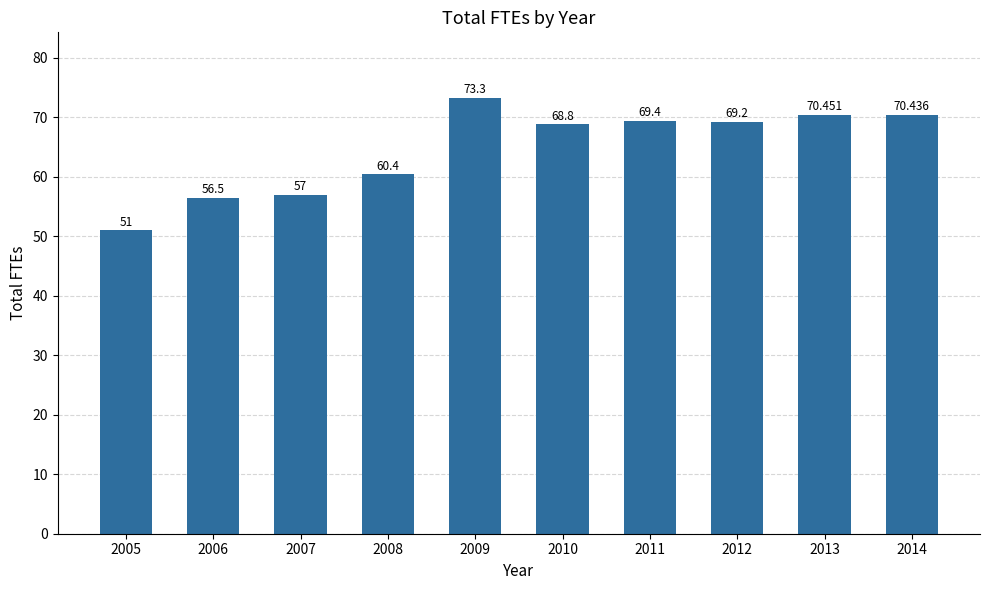

Are the bars horizontal?

No